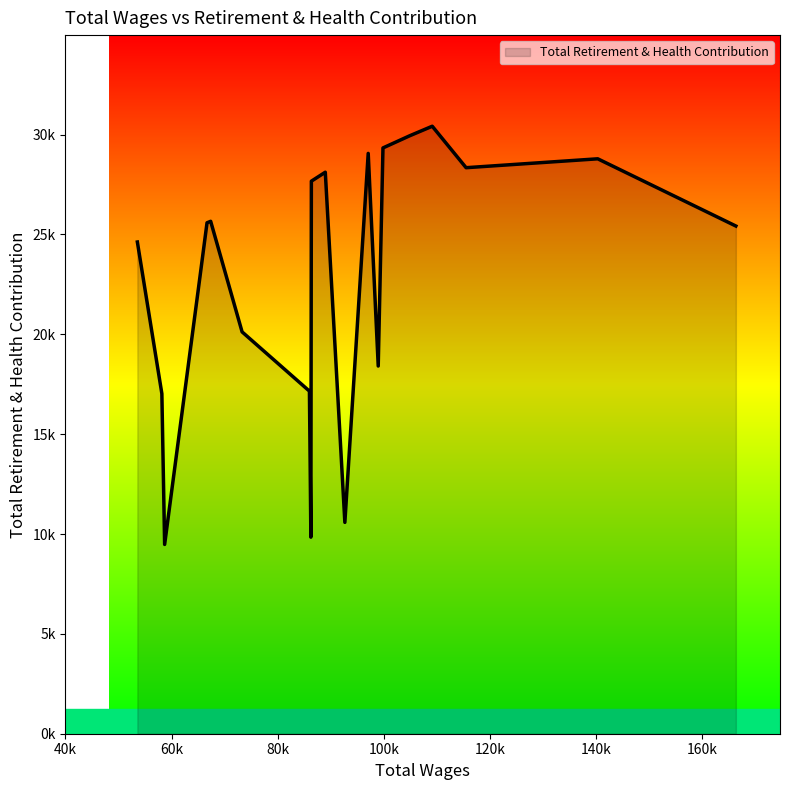

Does the chart display data point markers on the line(s)?

No